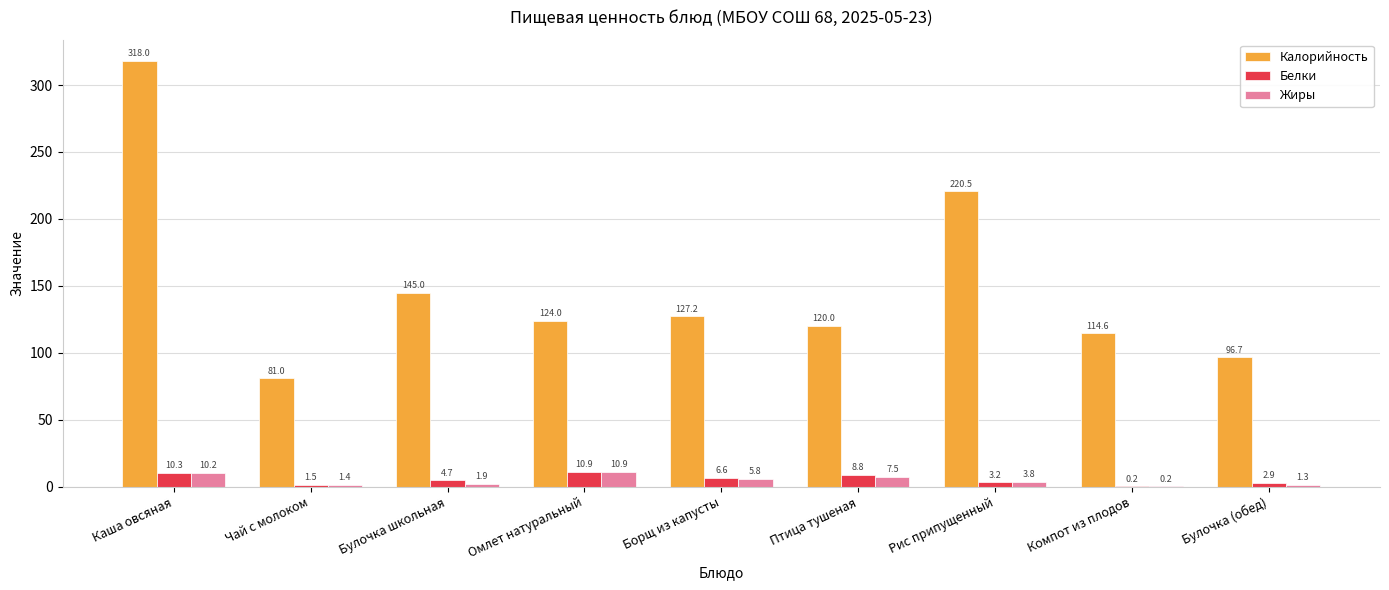

Which series has the widest spread of values?

Калорийность